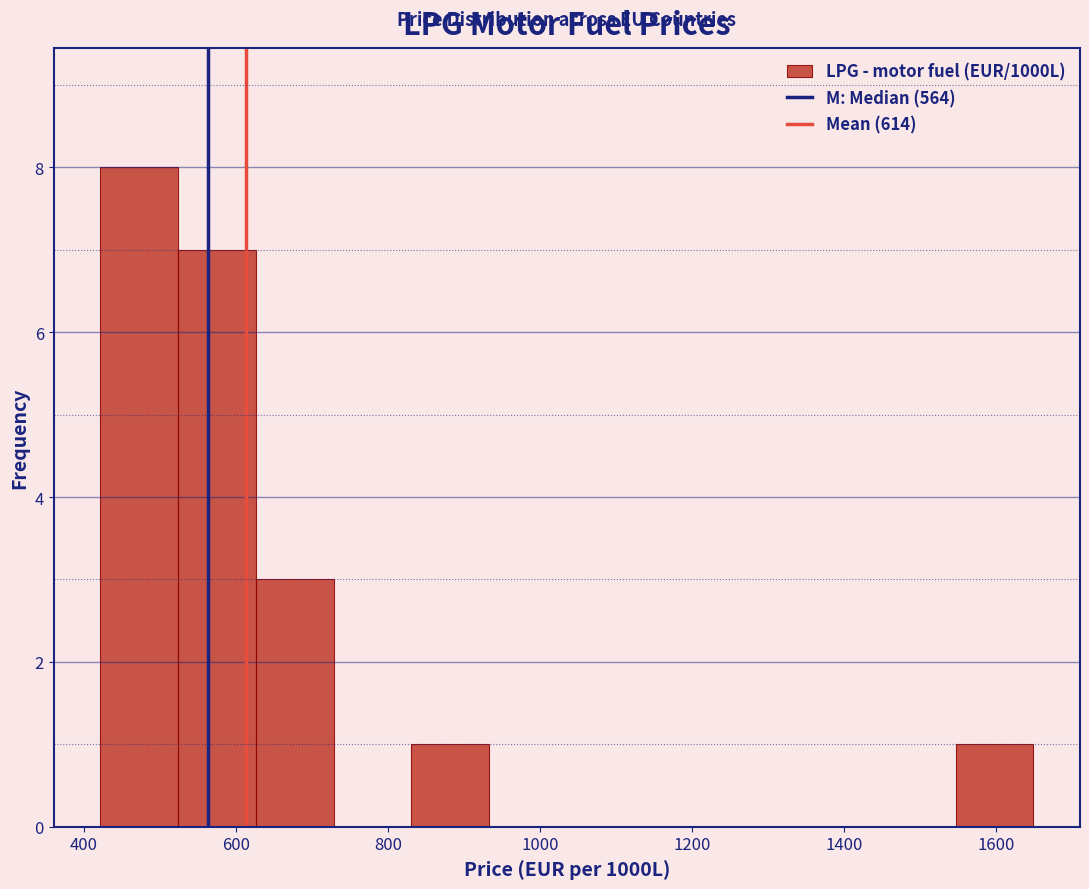

Reading left to right, list every bar in this chart as the range it spans on the x-axis followed by its height. Neither the bar edges nor the heights are printed on the chart, so give them approximately, as read against the axes.

420 to 520: 8
520 to 620: 7
620 to 720: 3
720 to 840: 0
840 to 940: 1
940 to 1040: 0
1040 to 1140: 0
1140 to 1240: 0
1240 to 1340: 0
1340 to 1440: 0
1440 to 1540: 0
1540 to 1640: 1